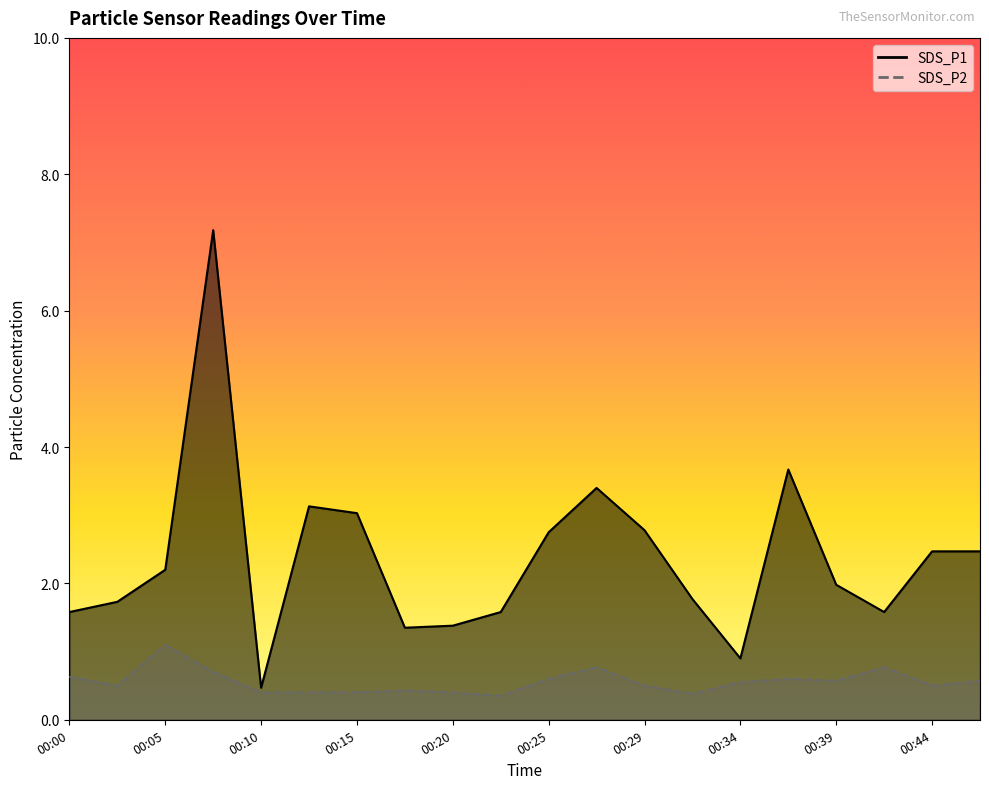

What is the sum of the SDS_P2 values at 00:29 and 00:32?

0.9